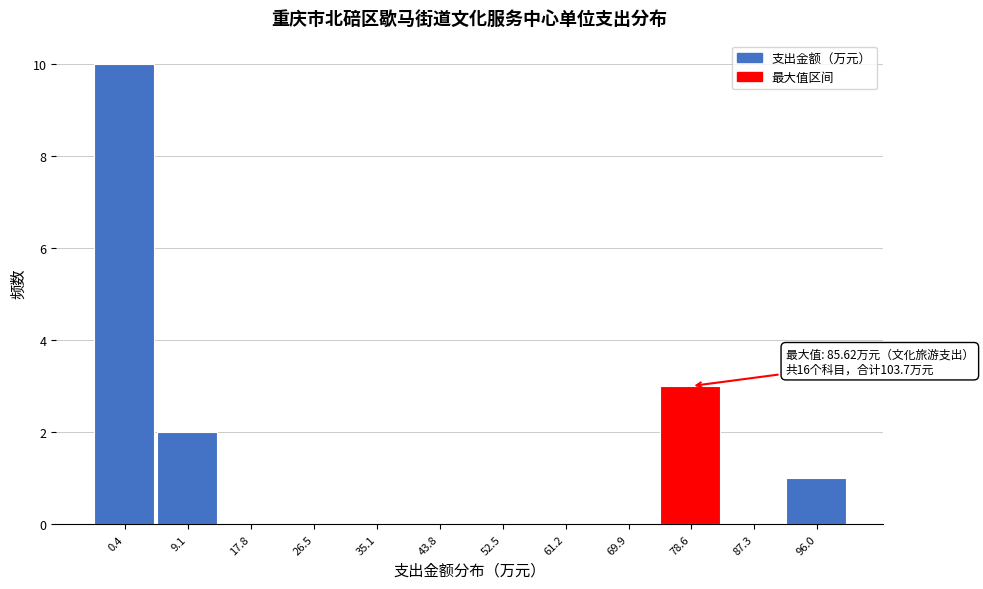

Reading right to left, extract all data points from this chart.

96.0=1	87.3=0	78.6=3	69.9=0	61.2=0	52.5=0	43.8=0	35.1=0	26.5=0	17.8=0	9.1=2	0.4=10